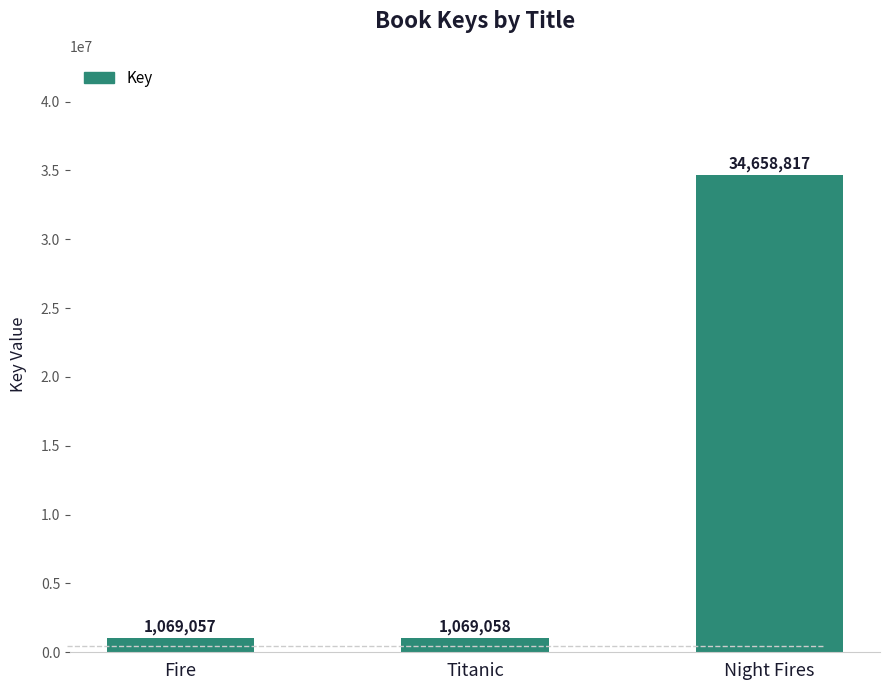

Between Night Fires and Fire, which is larger?

Night Fires